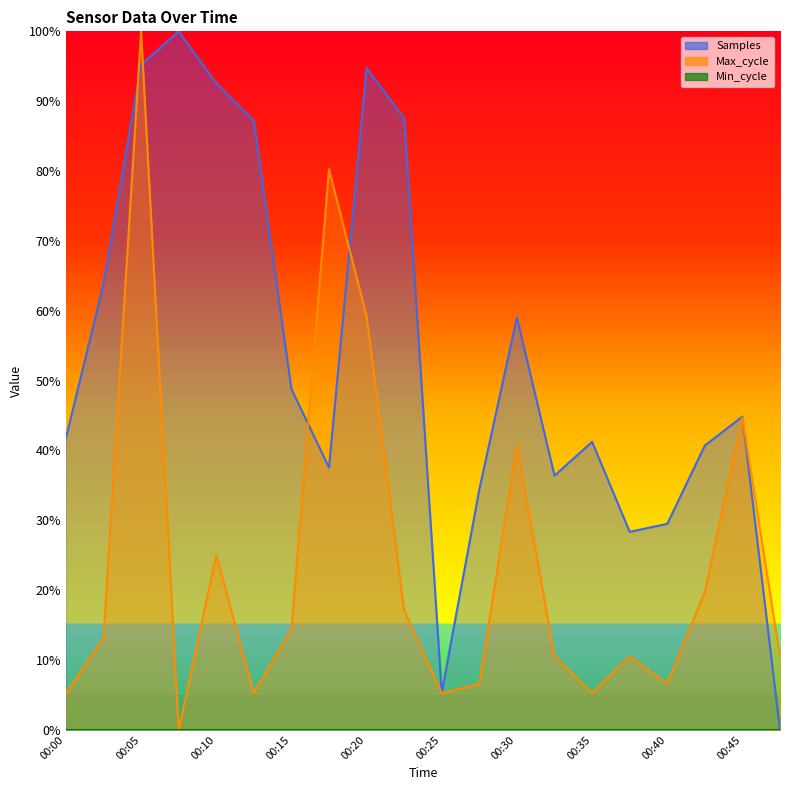

True or false: Max_cycle and Samples intersect in this chart.

True